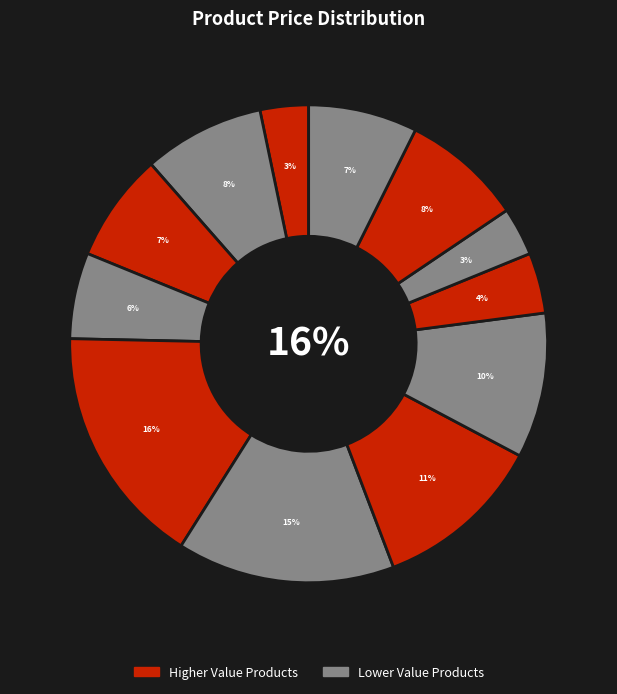

Is the sum of Fruit and Nut Cake and Vanilla cake greater than half?

No